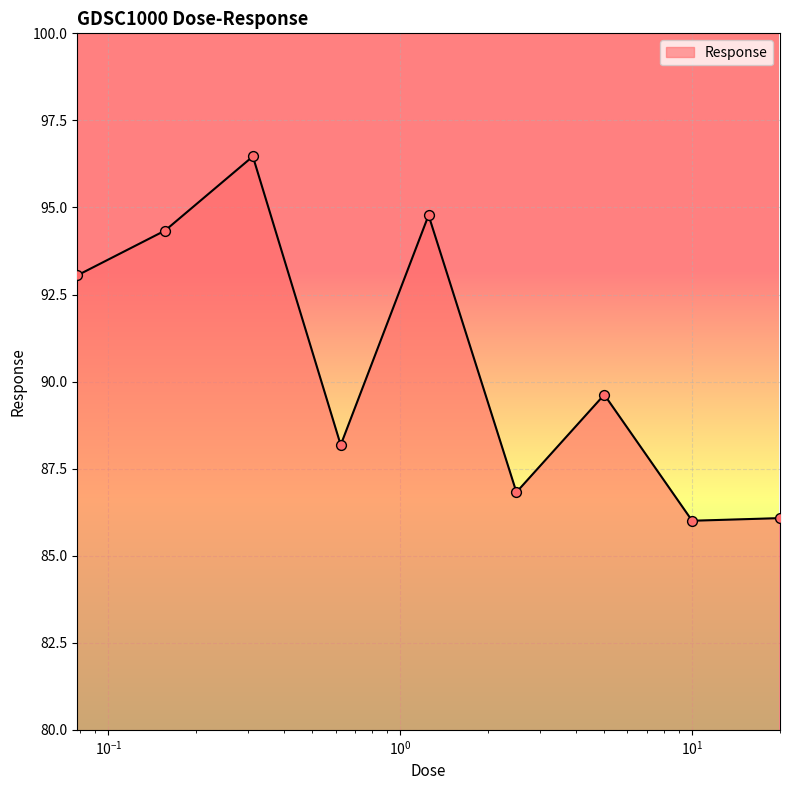

What is the difference between the maximum and minimum values?

10.5